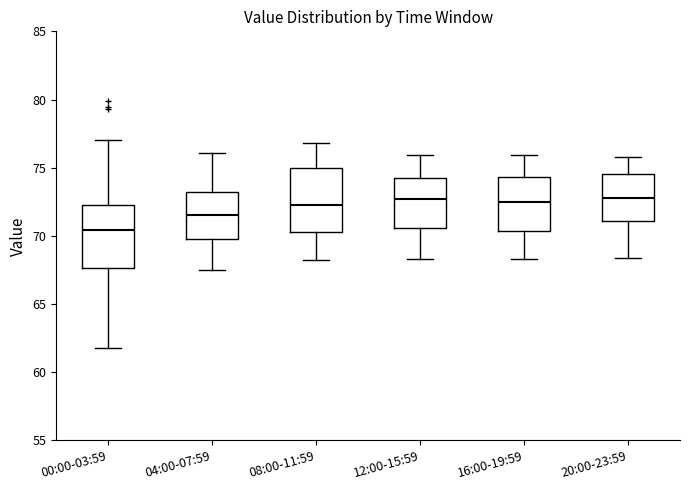

Where does the lower whisker of the box for 04:00-07:59 end on the y-axis? The values are not printed on the chart, so give them approximately, as read against the axis.

67.5